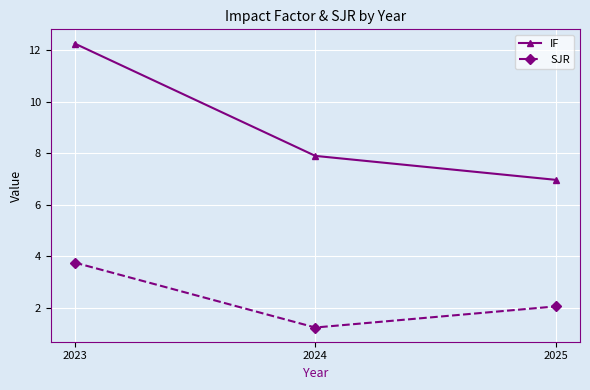

What is the smallest value displayed?

1.2